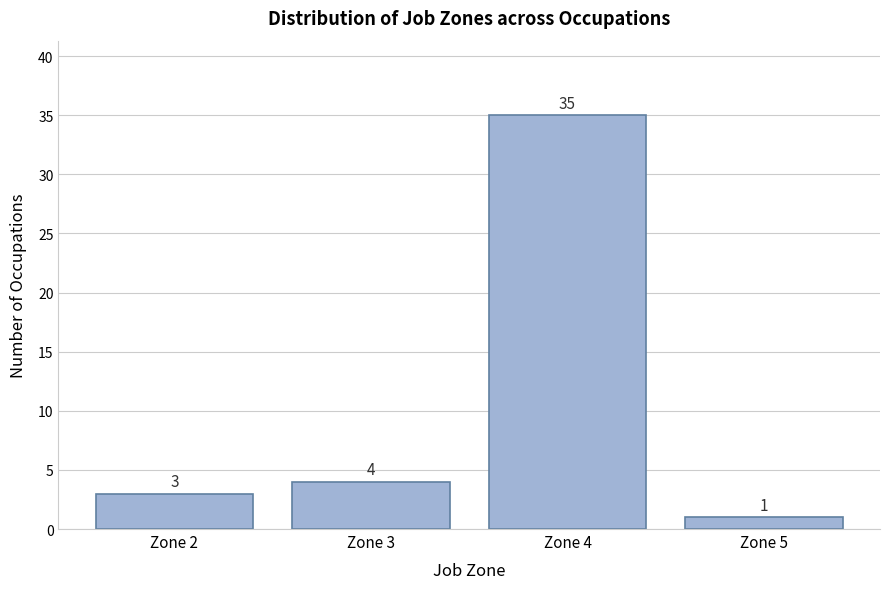

Reading left to right, extract all data points from this chart.

Zone 2=3	Zone 3=4	Zone 4=35	Zone 5=1